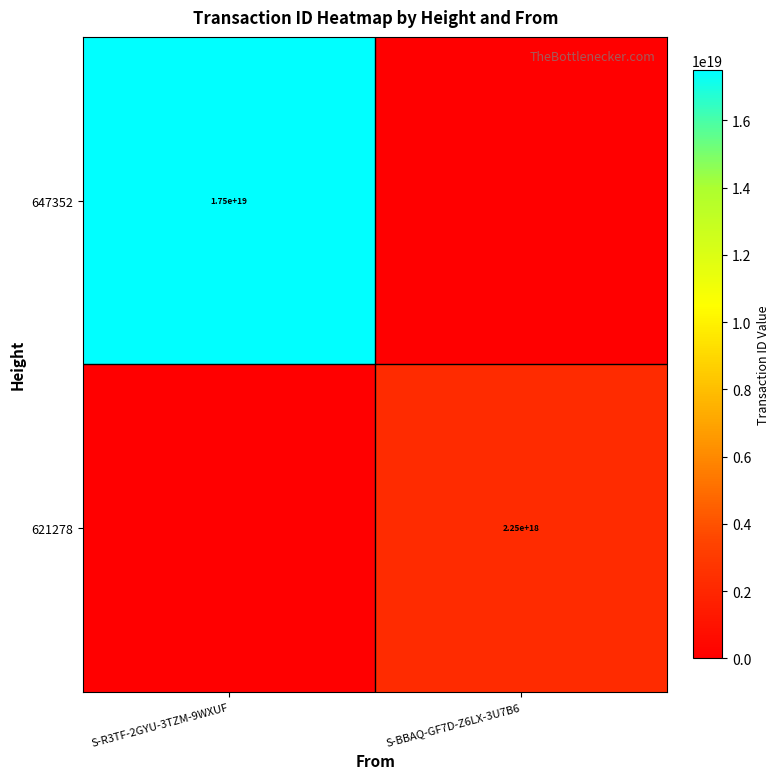

Is it true that 621278 equals 2250000000000000000 at S-BBAQ-GF7D-Z6LX-3U7B6?

True